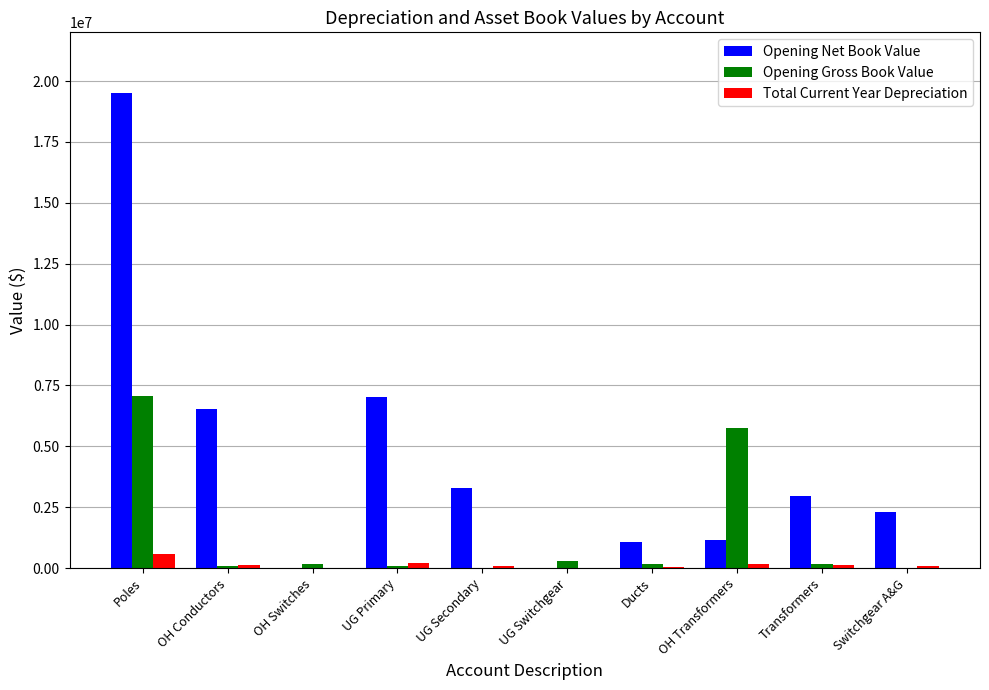

Read the Opening Gross Book Value value at OH Conductors.

102492.2